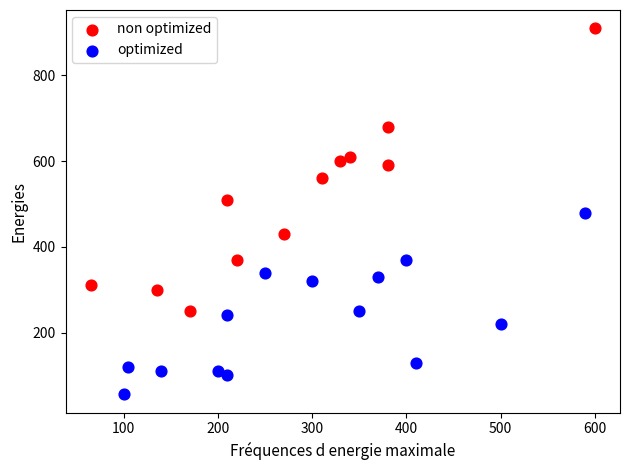

Which series has the widest spread of Y values?

non optimized